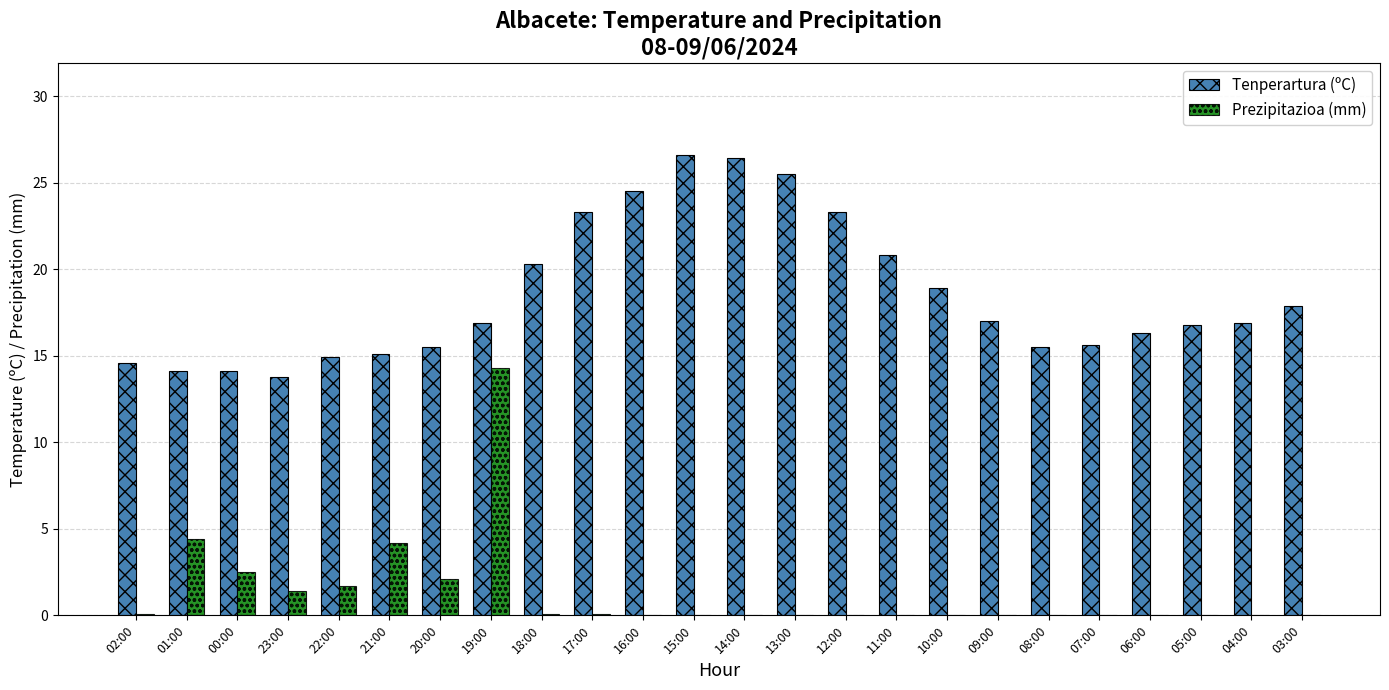

Which series has the largest total across all categories?

Tenperartura (ºC)